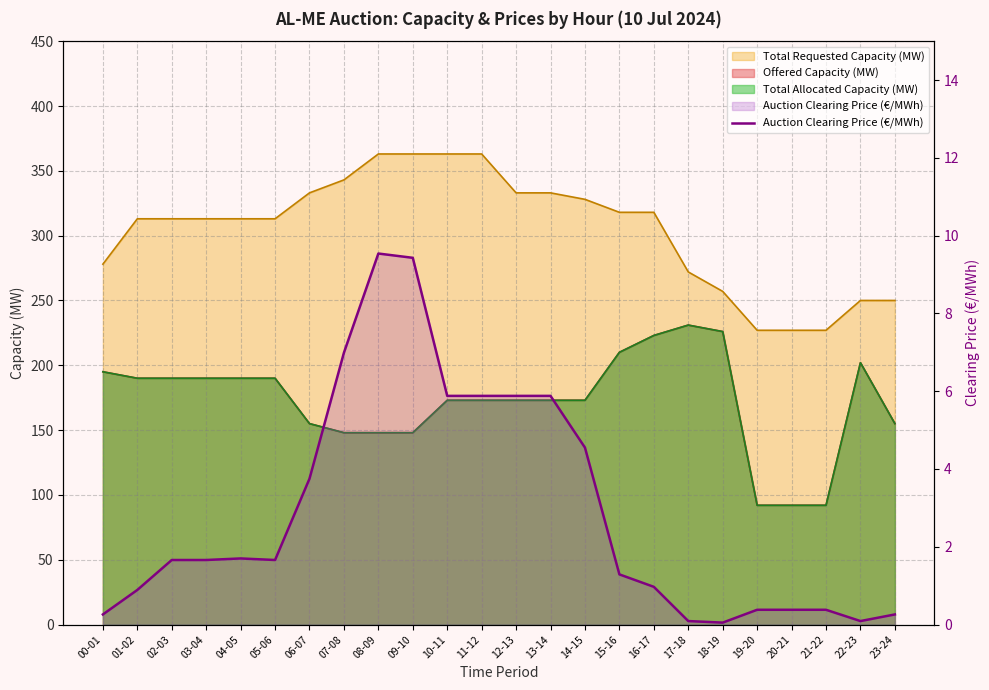

List the labels in order of value, smallest first.

18-19, 17-18, 22-23, 00-01, 23-24, 19-20, 20-21, 21-22, 01-02, 16-17, 15-16, 02-03, 03-04, 05-06, 04-05, 06-07, 14-15, 10-11, 11-12, 12-13, 13-14, 07-08, 09-10, 08-09